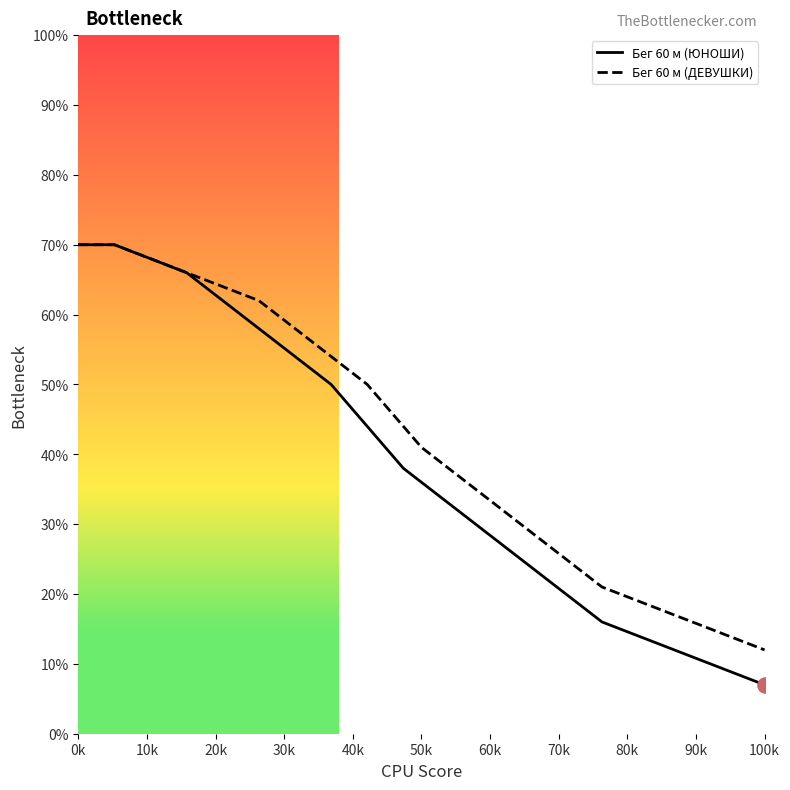

Which series has the largest range (max minus min)?

Бег 60 м (ЮНОШИ)